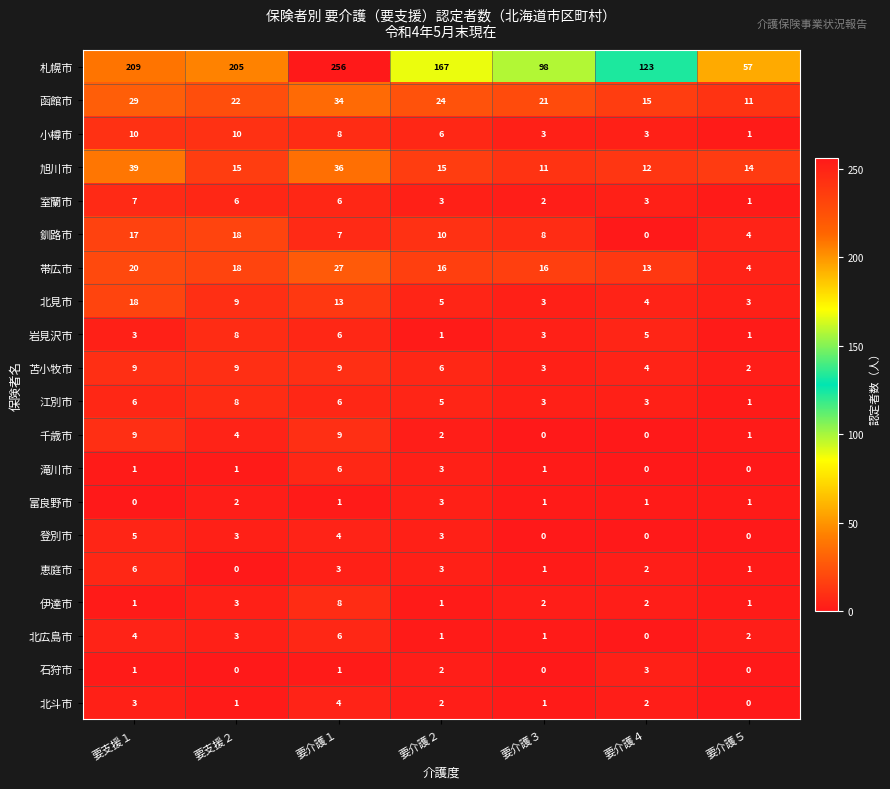

Which series has the widest spread of values?

札幌市